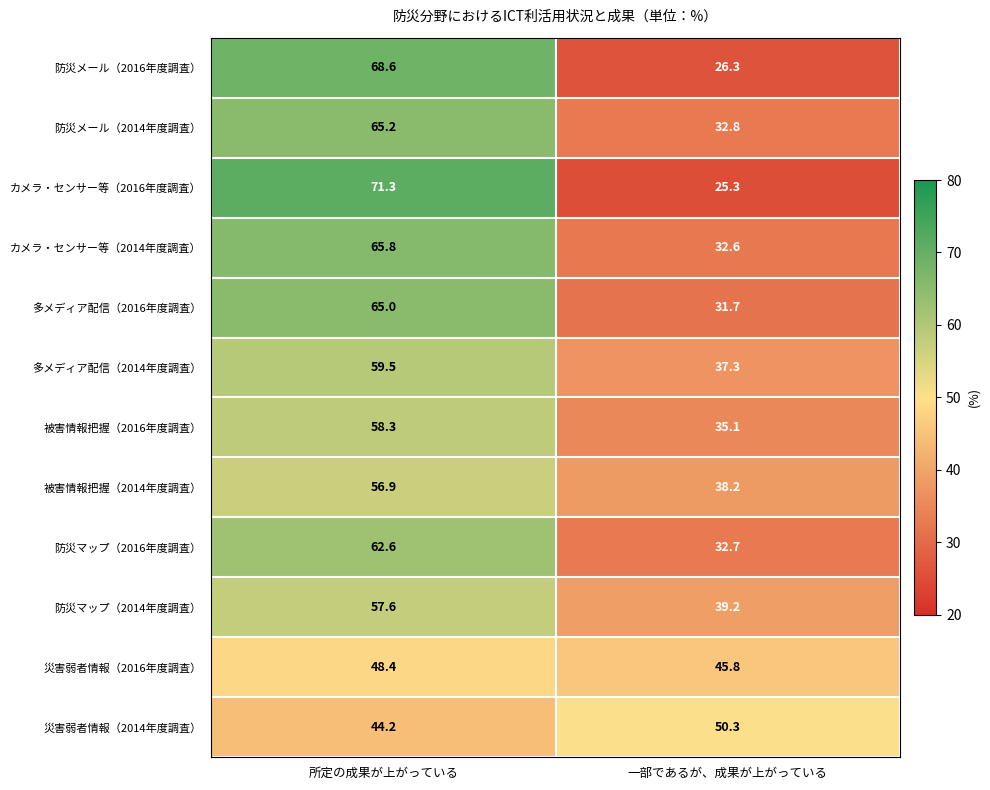

What is the maximum value shown in the chart?

71.3